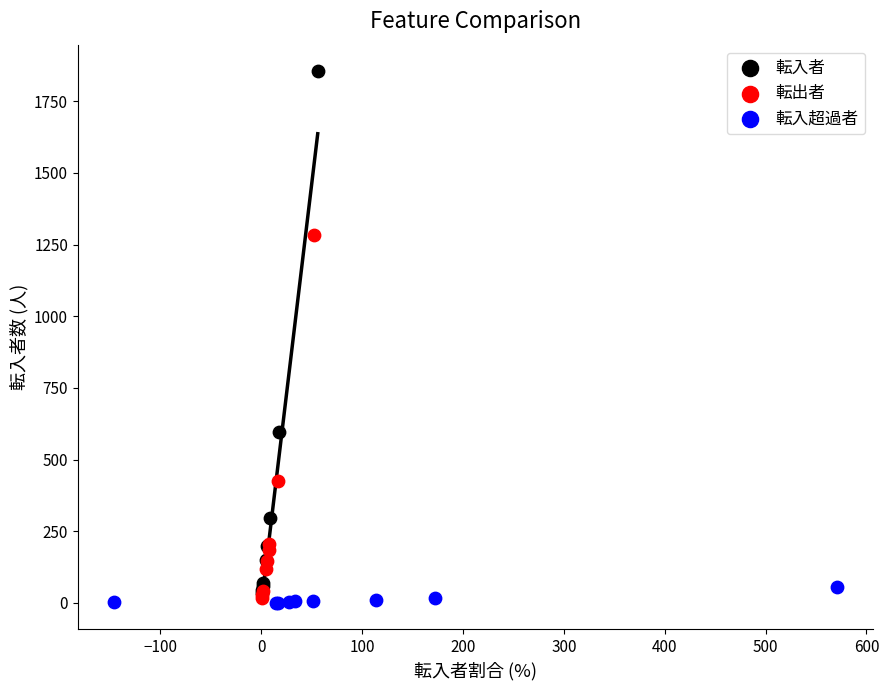

What are all the series names shown in the legend?

転入者, 転出者, 転入超過者